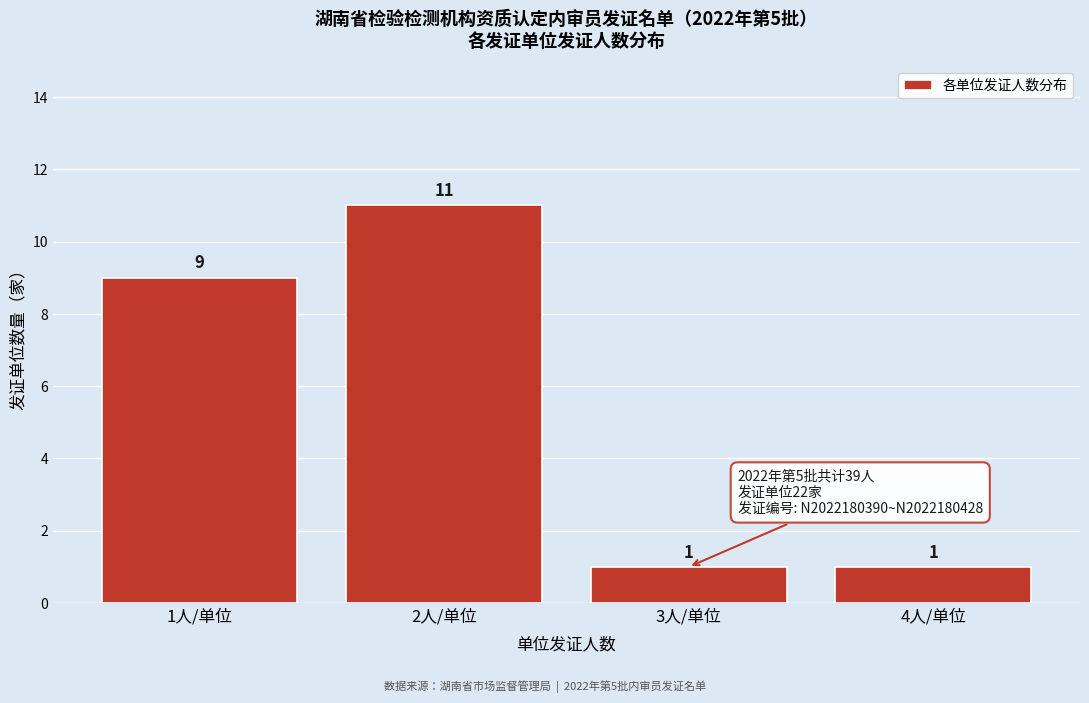

Reading left to right, list all the values displayed in this chart.

1人/单位=9	2人/单位=11	3人/单位=1	4人/单位=1